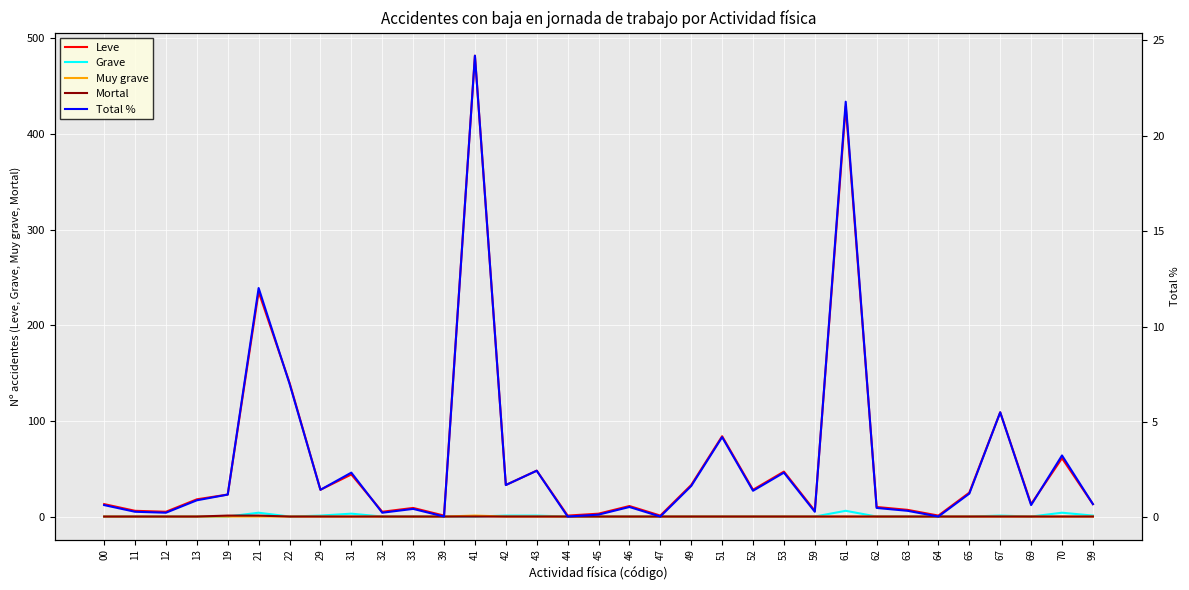

How many positive values does the Mortal series have?

2